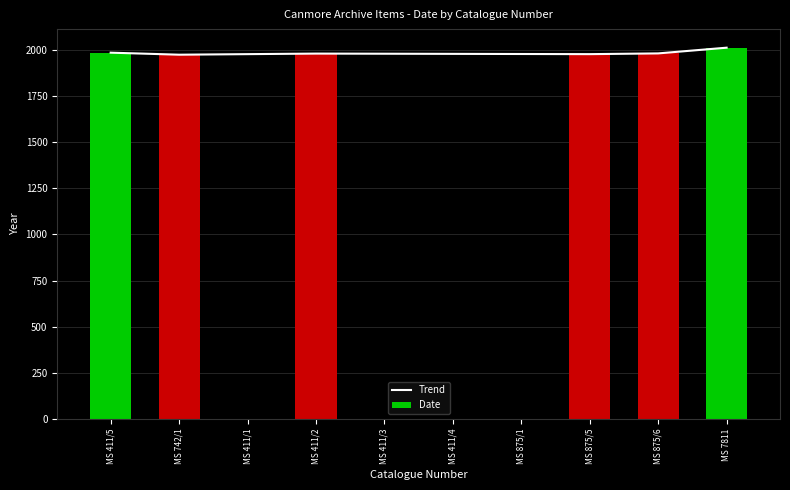

What is the greatest value displayed?

2012